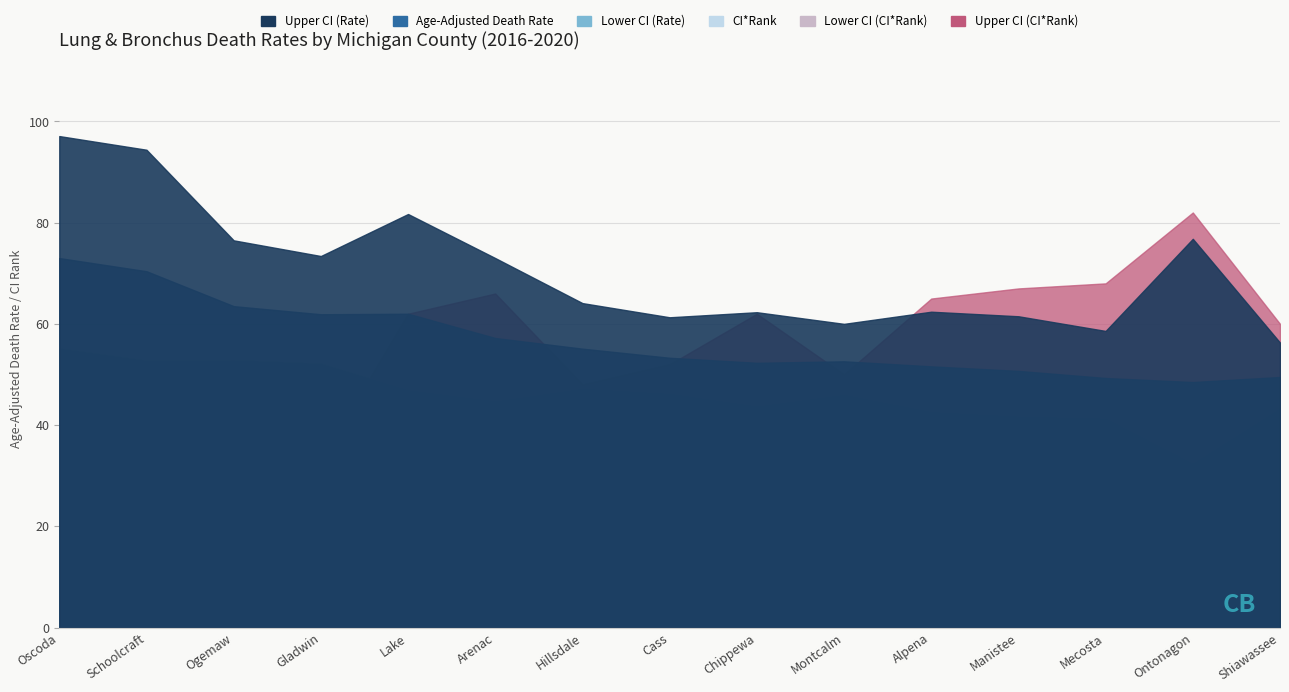

List the series in order of their peak value, highest first.

Upper CI (Rate), Upper CI (CI*Rank), Age-Adjusted Death Rate, Lower CI (Rate), CI*Rank, Lower CI (CI*Rank)